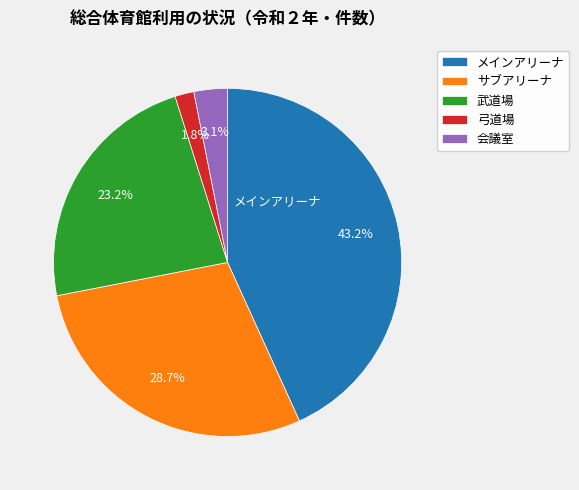

Which has a higher value, 会議室 or 弓道場?

会議室